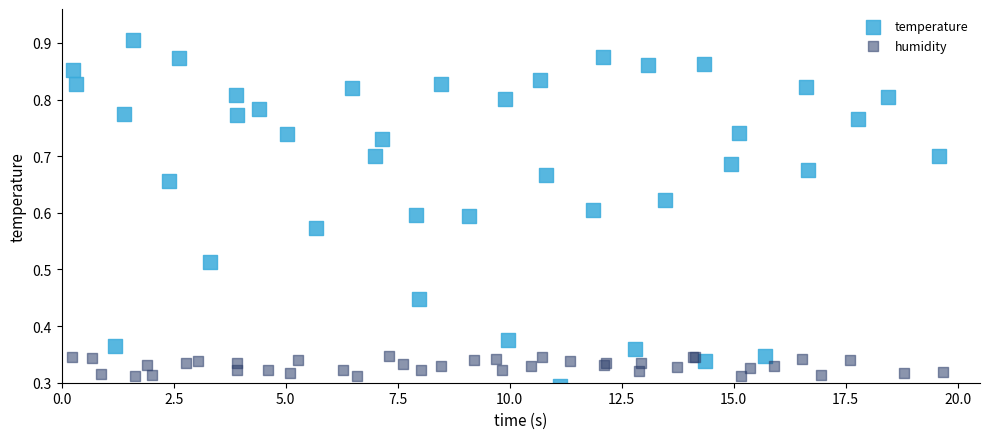

Which series has the largest Y range (max minus min)?

temperature